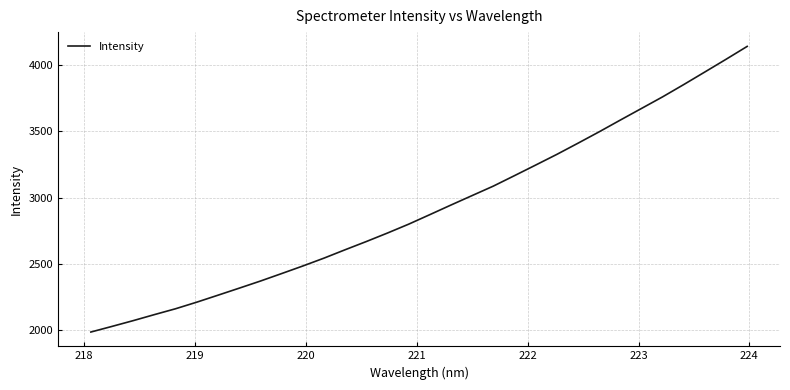

What is the minimum value shown in the chart?

1987.6